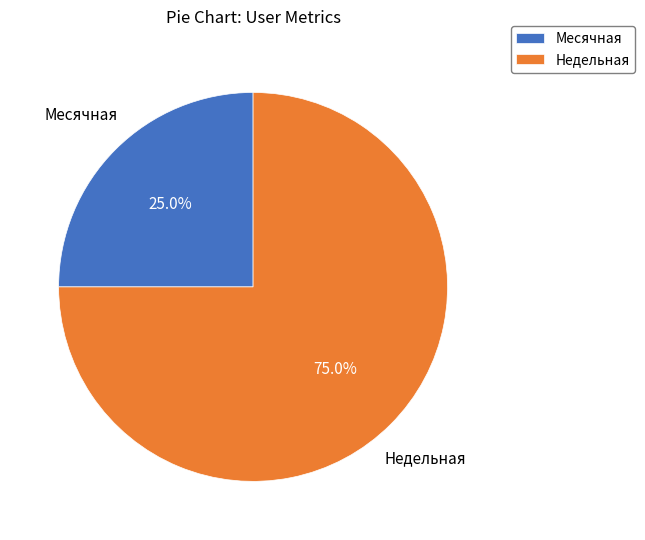

Which slice is the largest?

Недельная